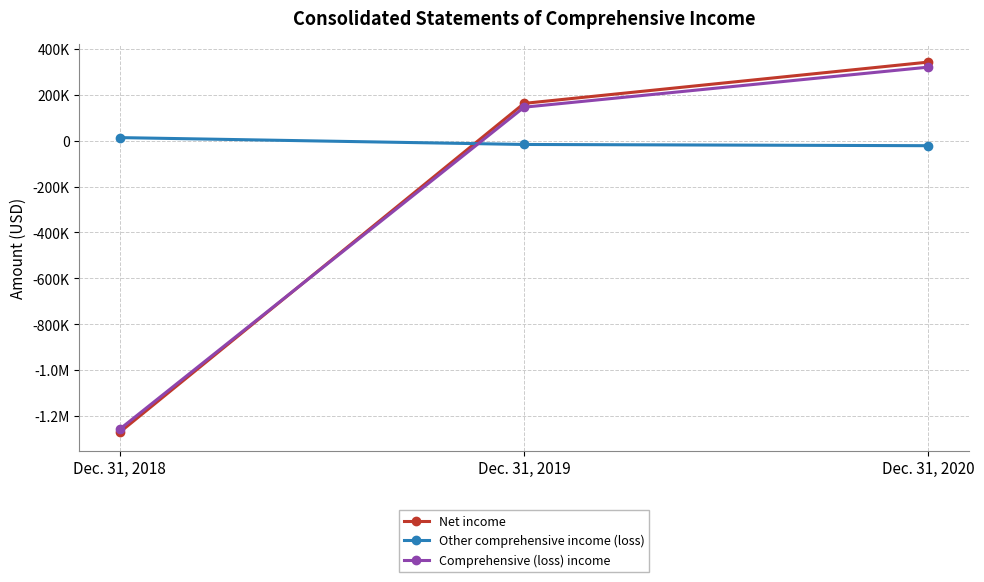

Reading left to right, extract all data points from this chart.

Net income: -1271544	162546	342660
Other comprehensive income (loss): 13349	-16582	-21967
Comprehensive (loss) income: -1258195	145964	320693